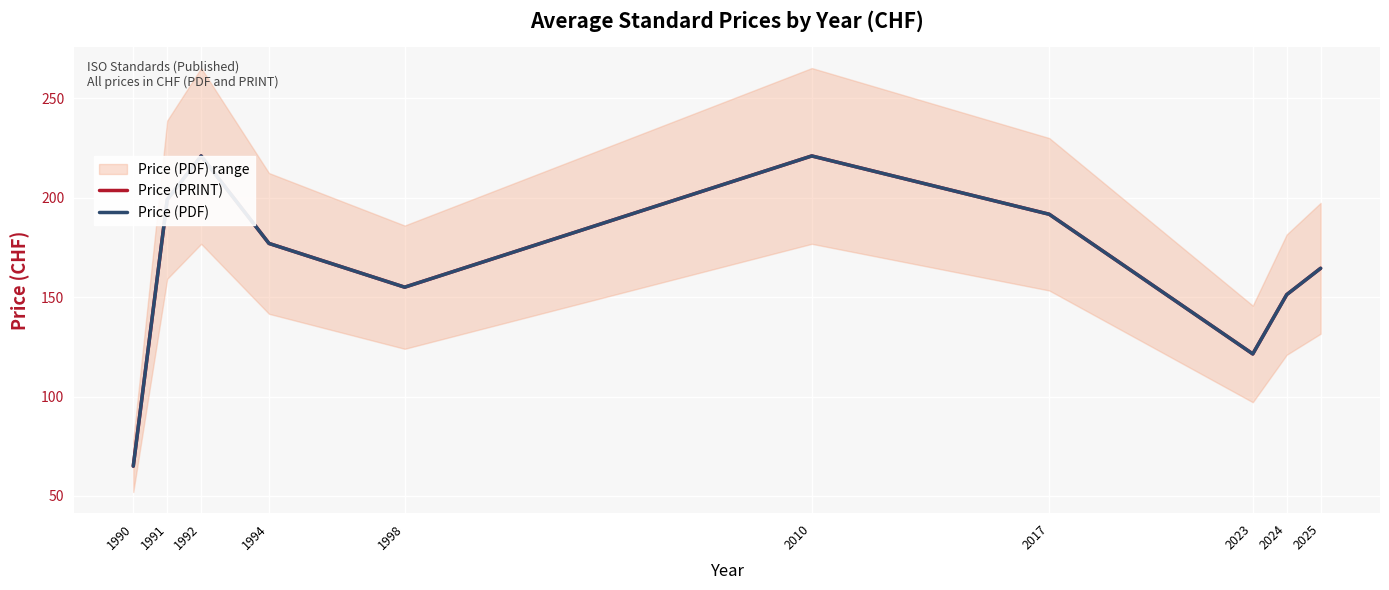

True or false: Price (PDF) and Price (PRINT) intersect in this chart.

False